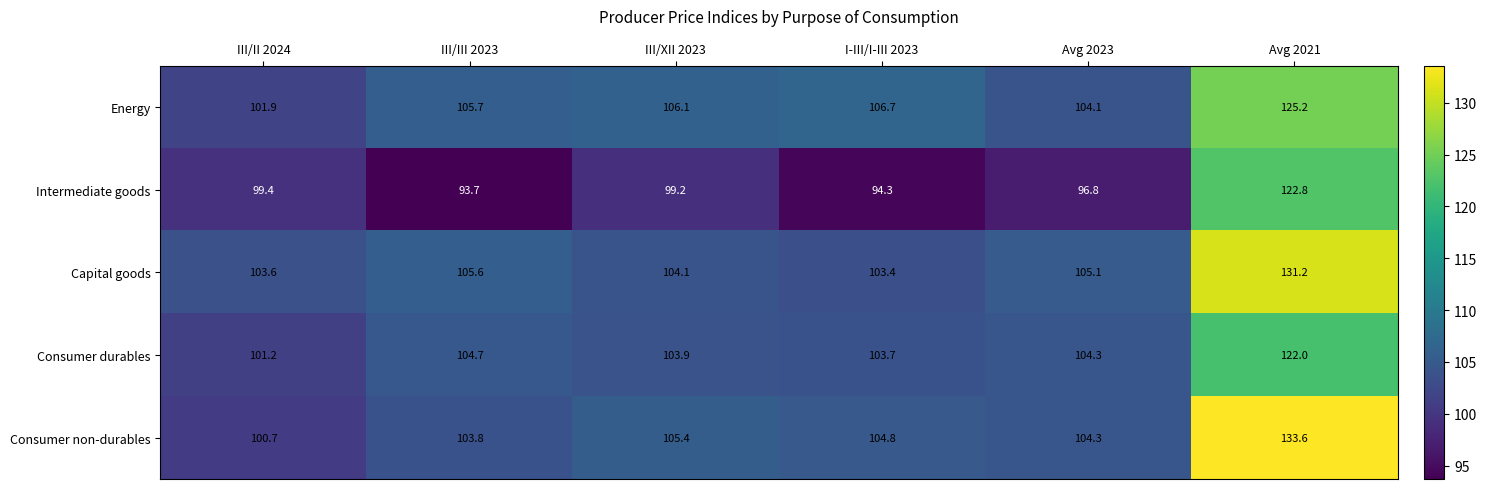

The Capital goods series shows 105.6 at III/III 2023. True or false?

True